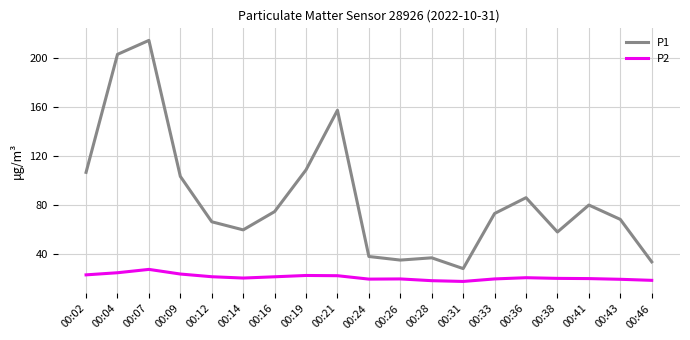

Is this an area chart (filled region under the line)?

No